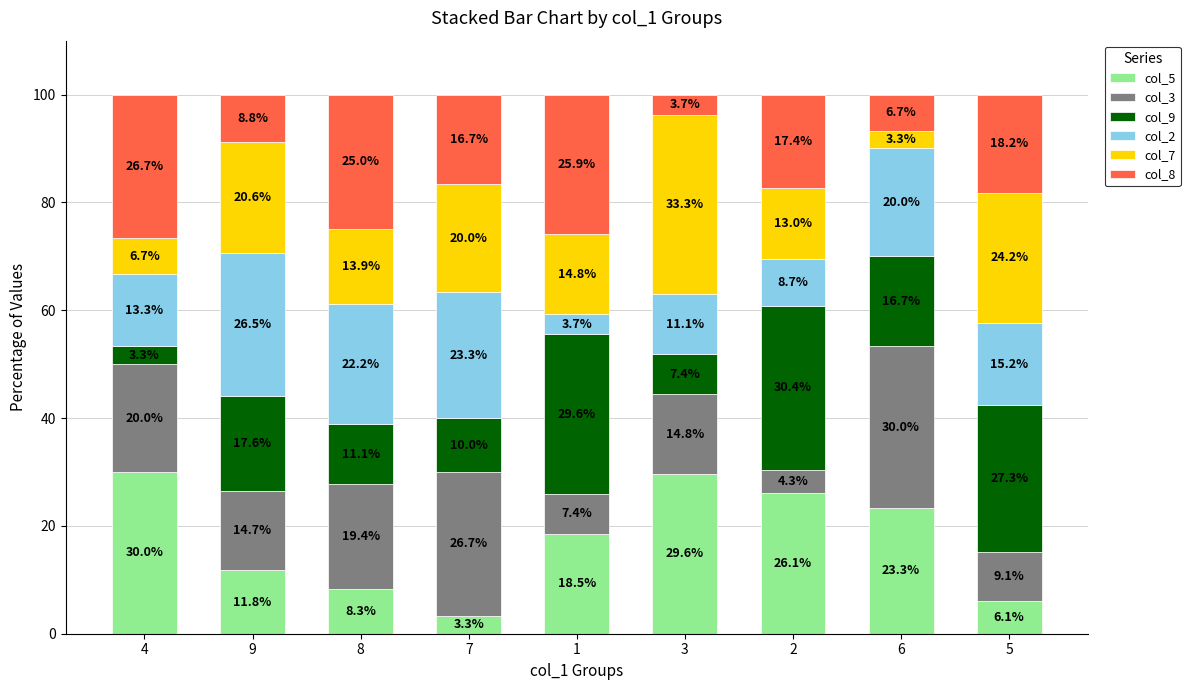

What is the total value across all series at 6?

100.0